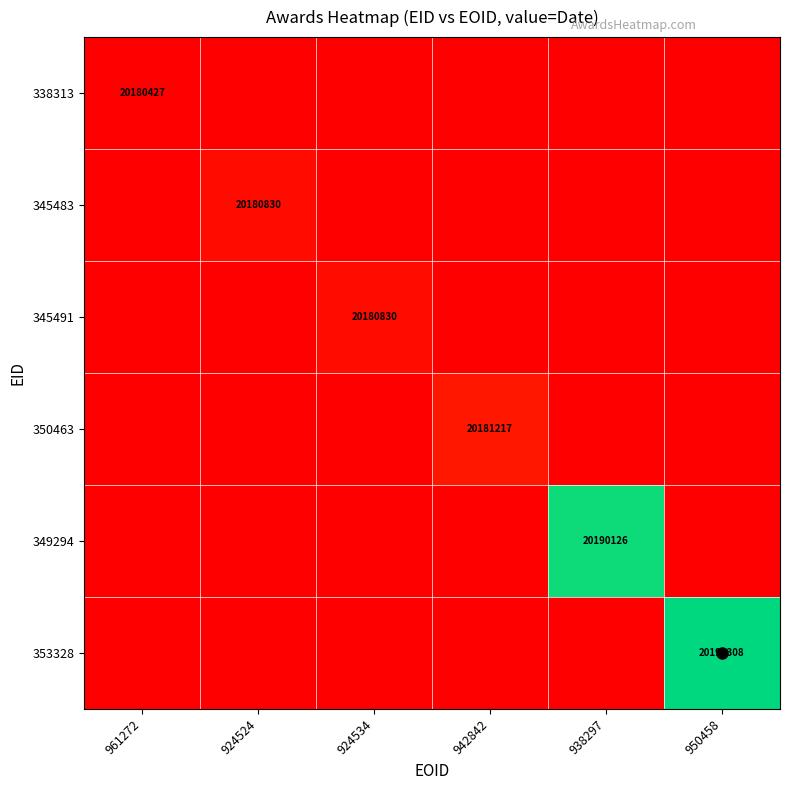

The value of 345483 at 924524 is 20180830. True or false?

True